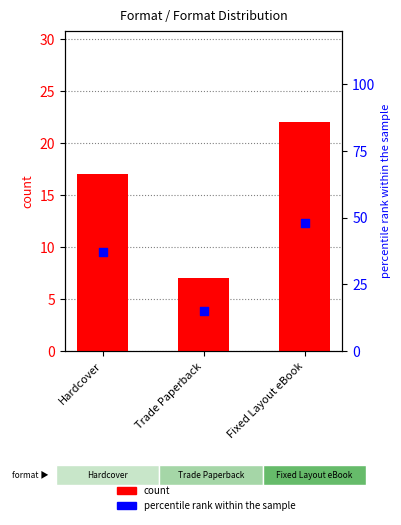

At which category is the sum across all series the highest?

Fixed Layout eBook